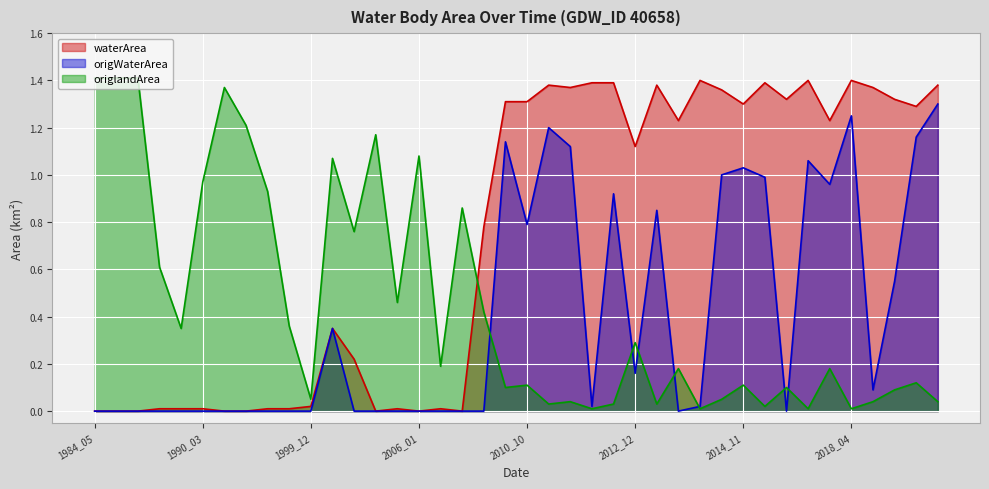

True or false: origlandArea has more than 1 points higher than both neighbors.

True